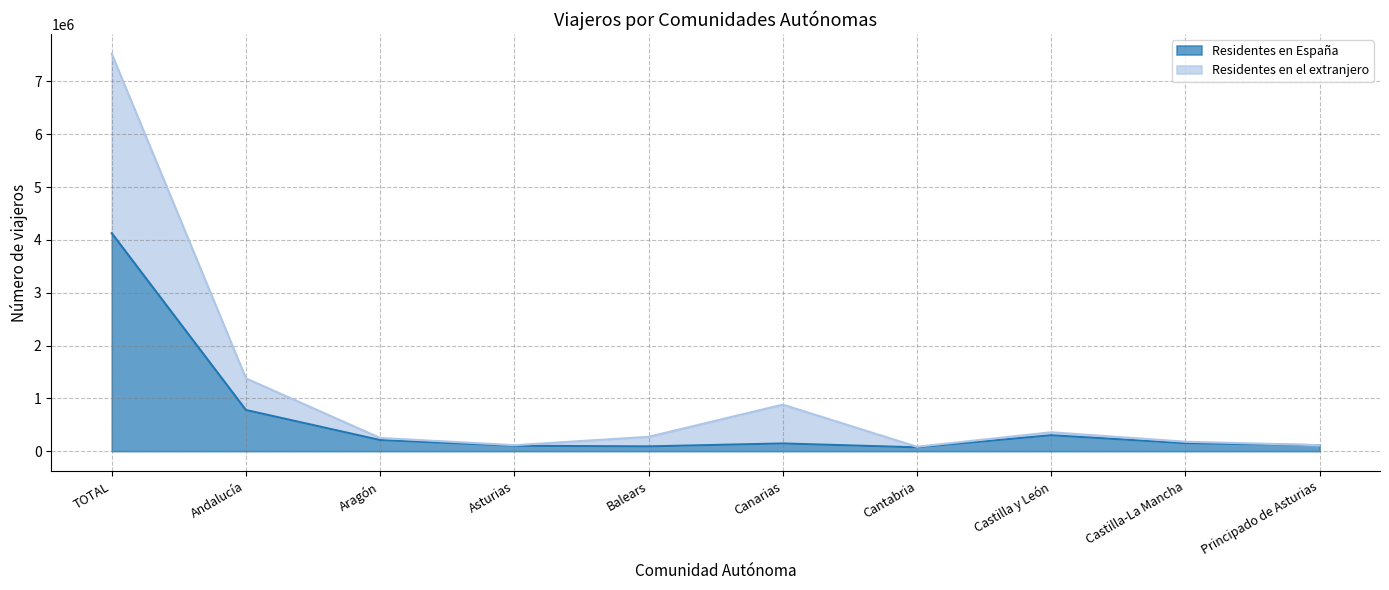

At which label does Residentes en España first exceed 150705?

TOTAL